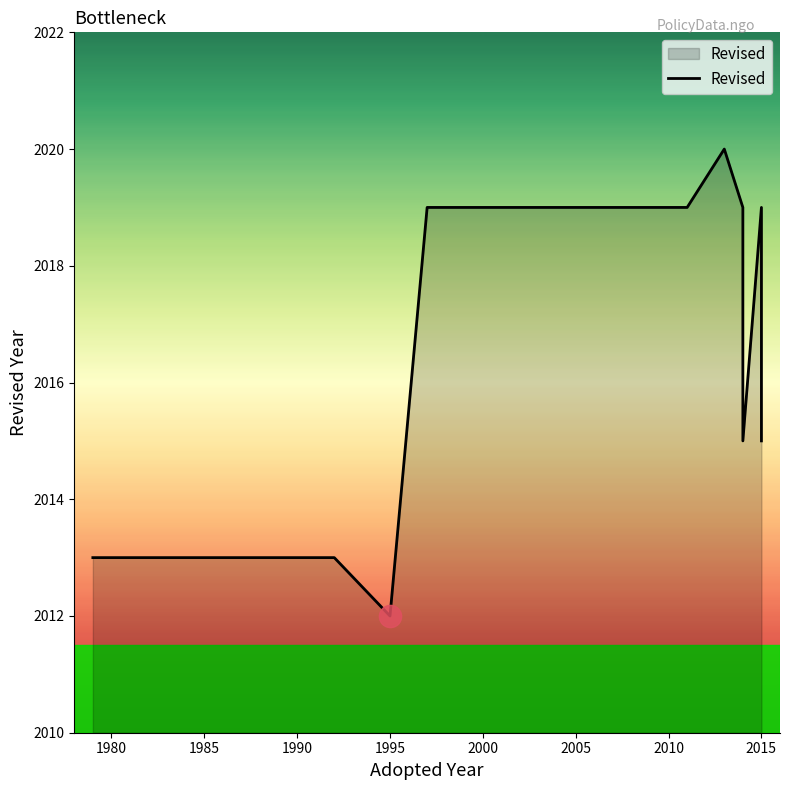

How many lines are shown in the chart?

1